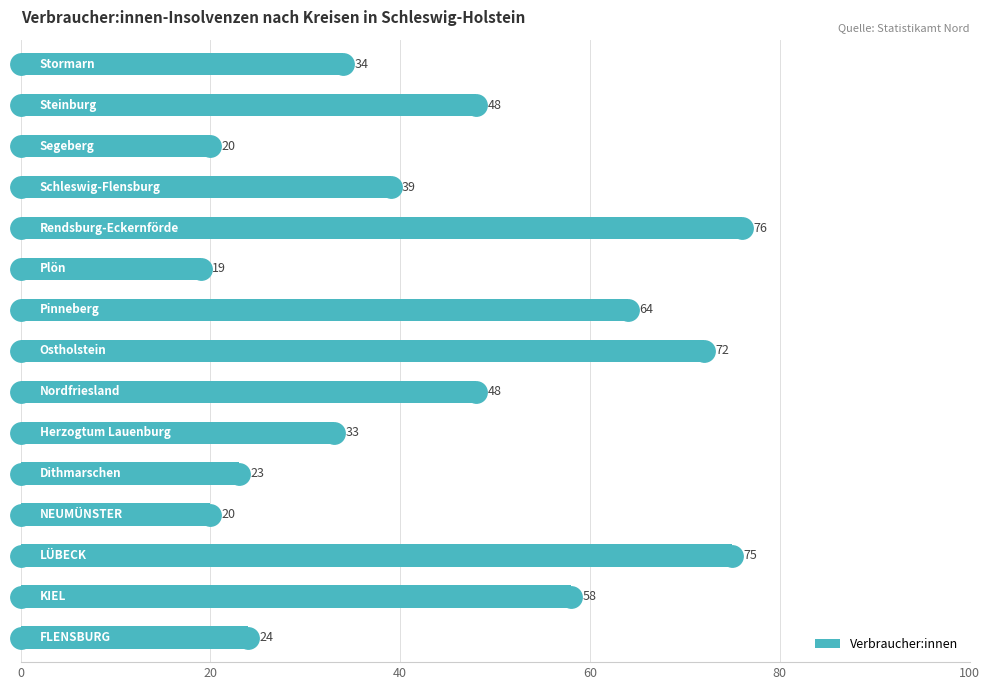

What is the smallest value displayed?

19